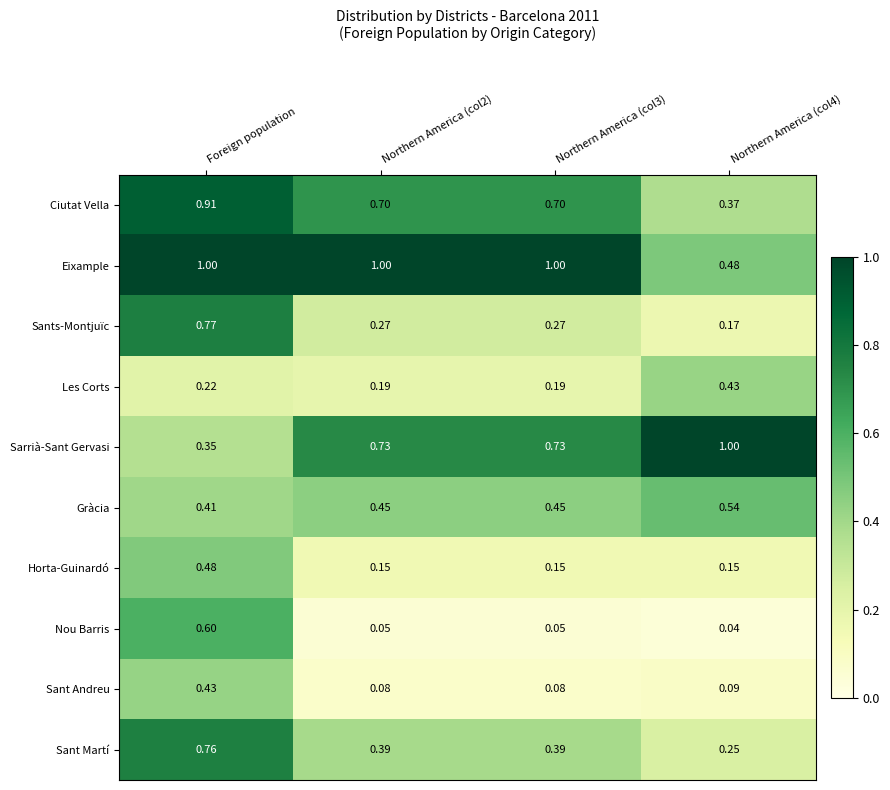

At how many categories does at least one series exceed 0?

4